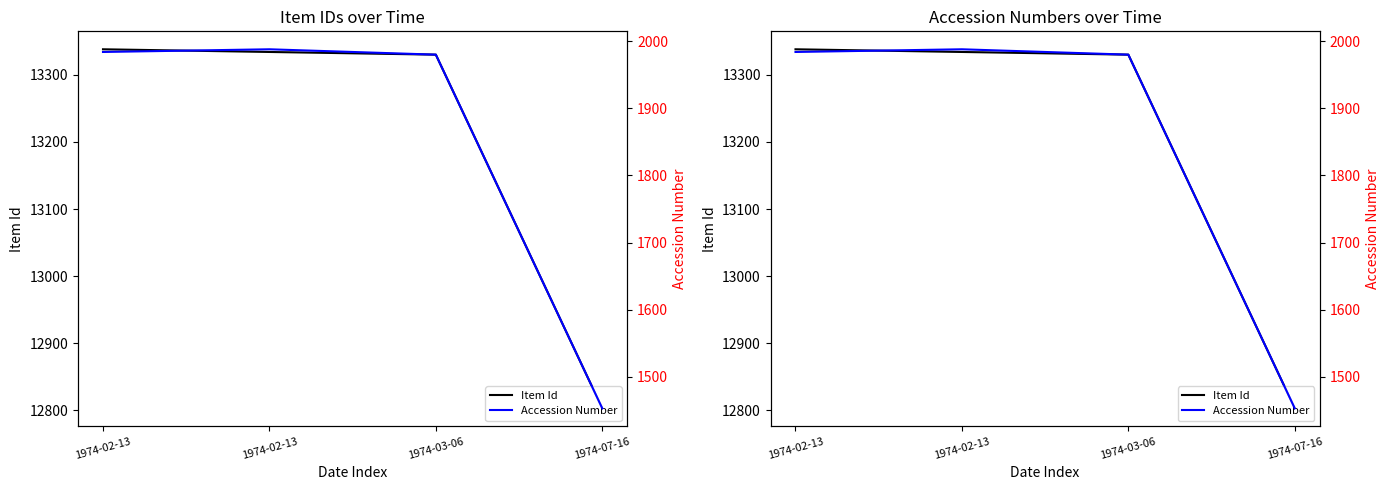

Where is Accession Number nearest to the value 1720?

1974-03-06